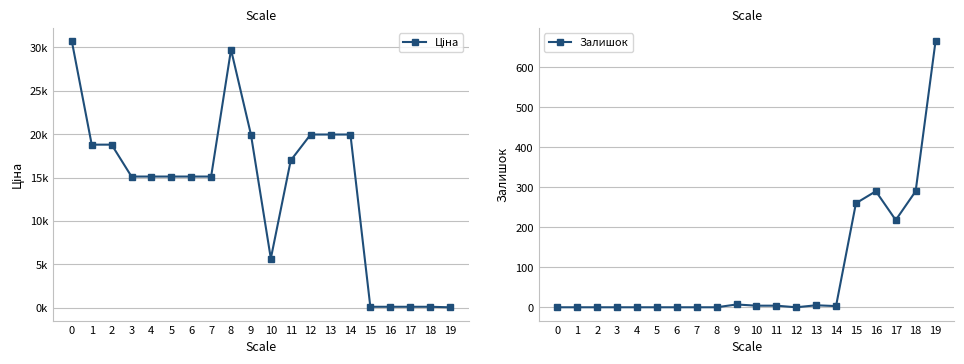

Rank the series at 3 from highest to lowest value.

Ціна, Залишок